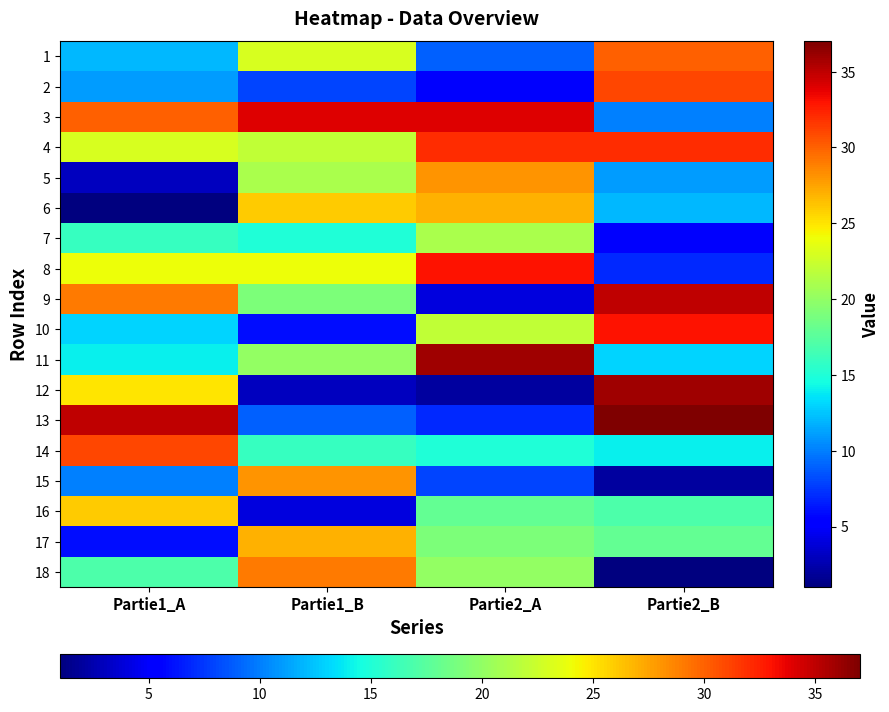

At which category is the sum across all series the highest?

Partie2_B